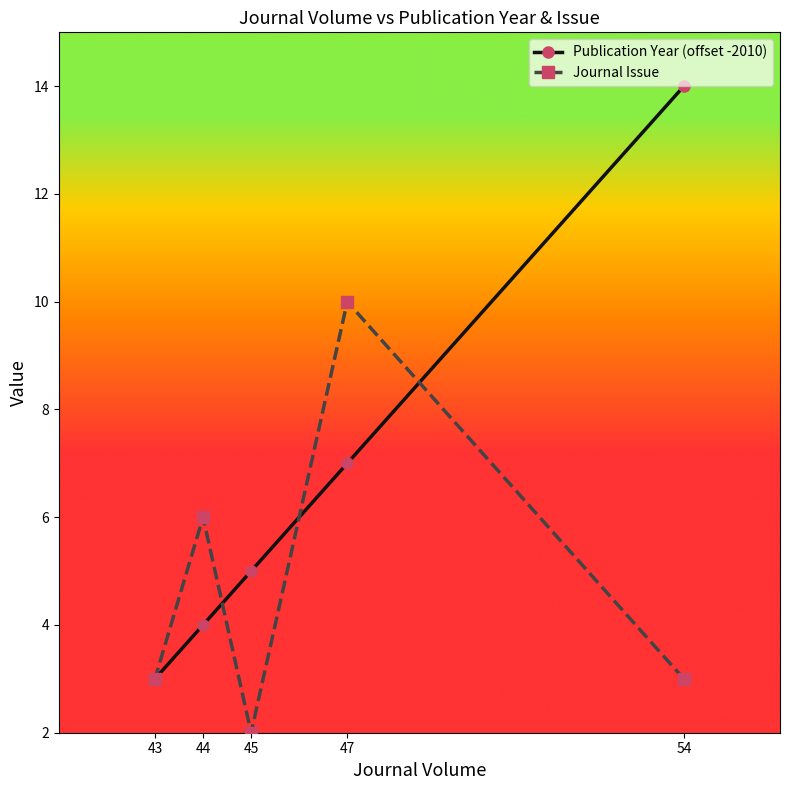

Rank the series at 44 from lowest to highest value.

Publication Year (offset -2010), Journal Issue